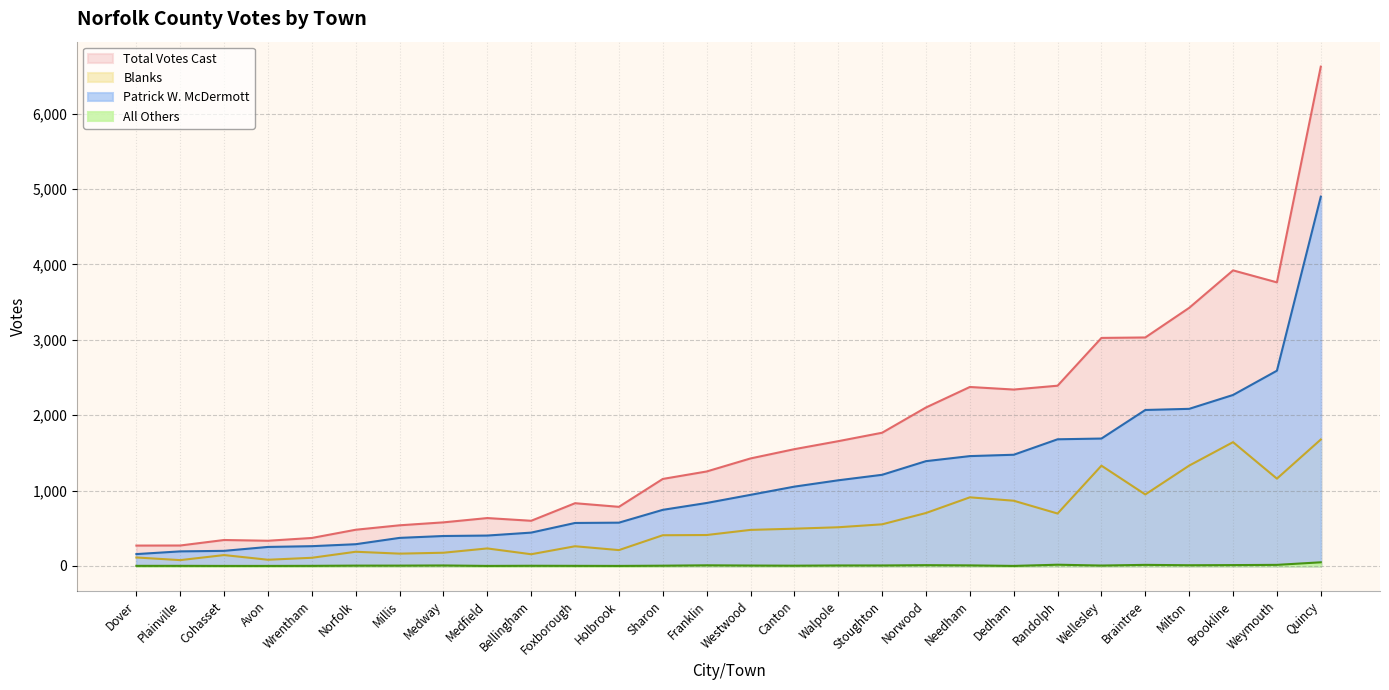

What are all the series names shown in the legend?

Total Votes Cast, Blanks, Patrick W. McDermott, All Others